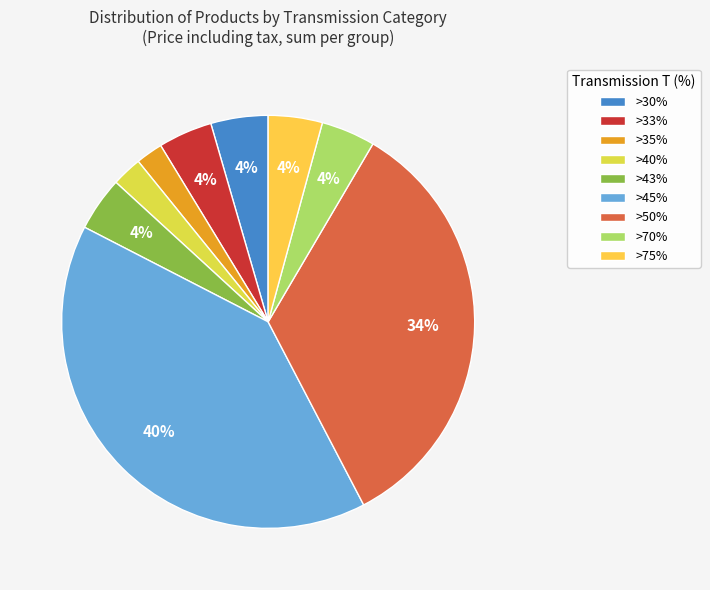

To the nearest percent, what is the average slice percentage?

11%